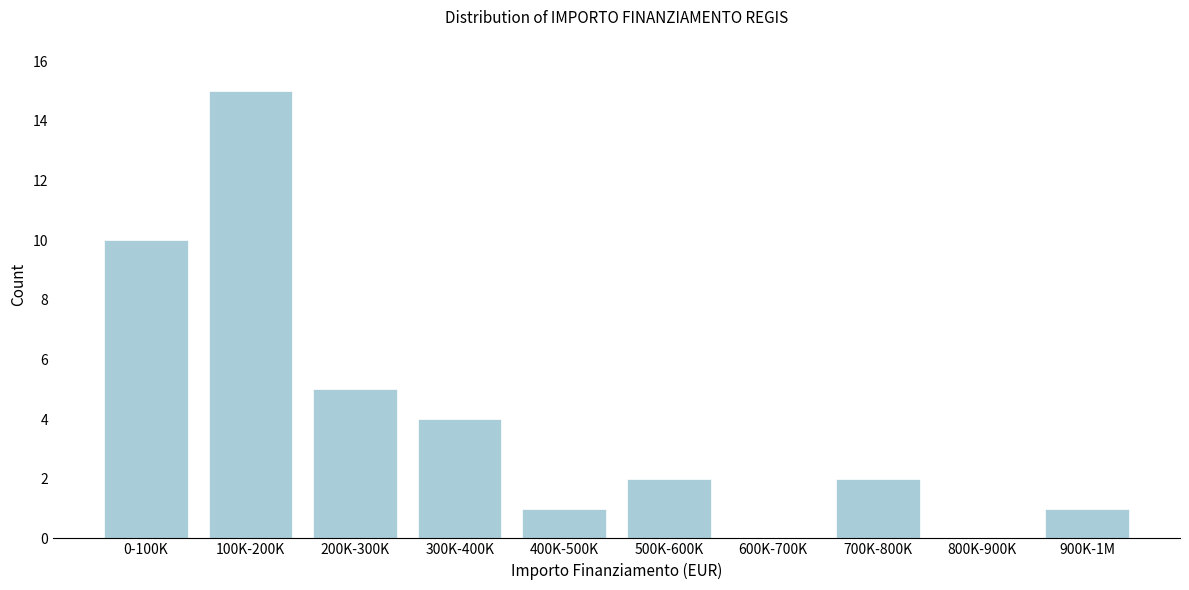

Reading left to right, transcribe all the data shown in this chart.

0-100K=10	100K-200K=15	200K-300K=5	300K-400K=4	400K-500K=1	500K-600K=2	600K-700K=0	700K-800K=2	800K-900K=0	900K-1M=1